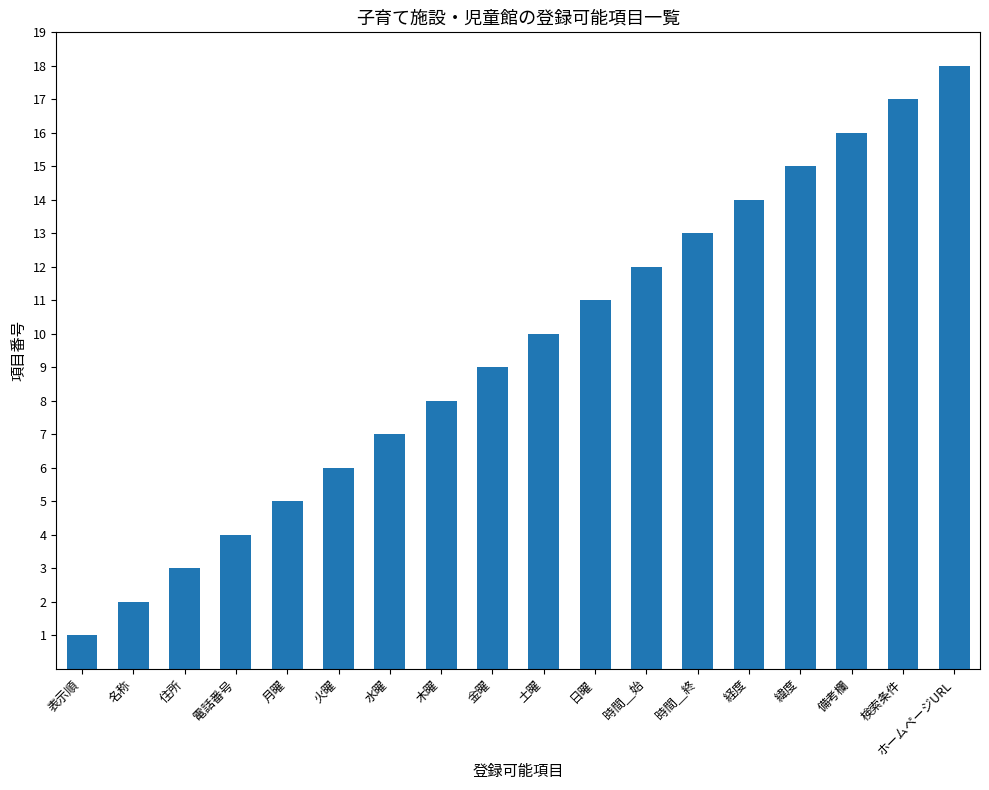

Rank the categories by value from lowest to highest.

表示順, 名称, 住所, 電話番号, 月曜, 火曜, 水曜, 木曜, 金曜, 土曜, 日曜, 時間＿始, 時間＿終, 経度, 緯度, 備考欄, 検索条件, ホームページURL